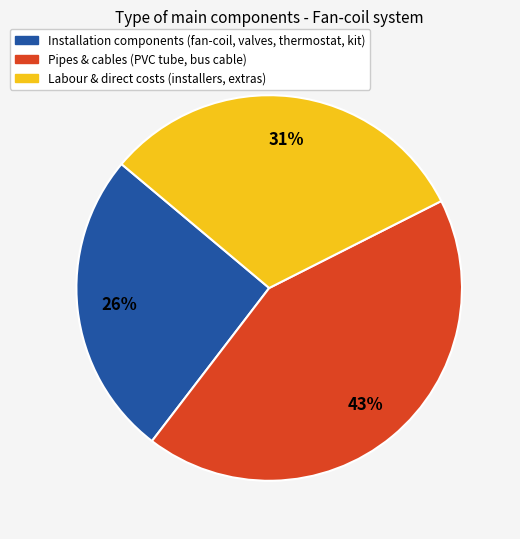

True or false: Pipes & cables (PVC tube, bus cable) accounts for 58% of the total.

False